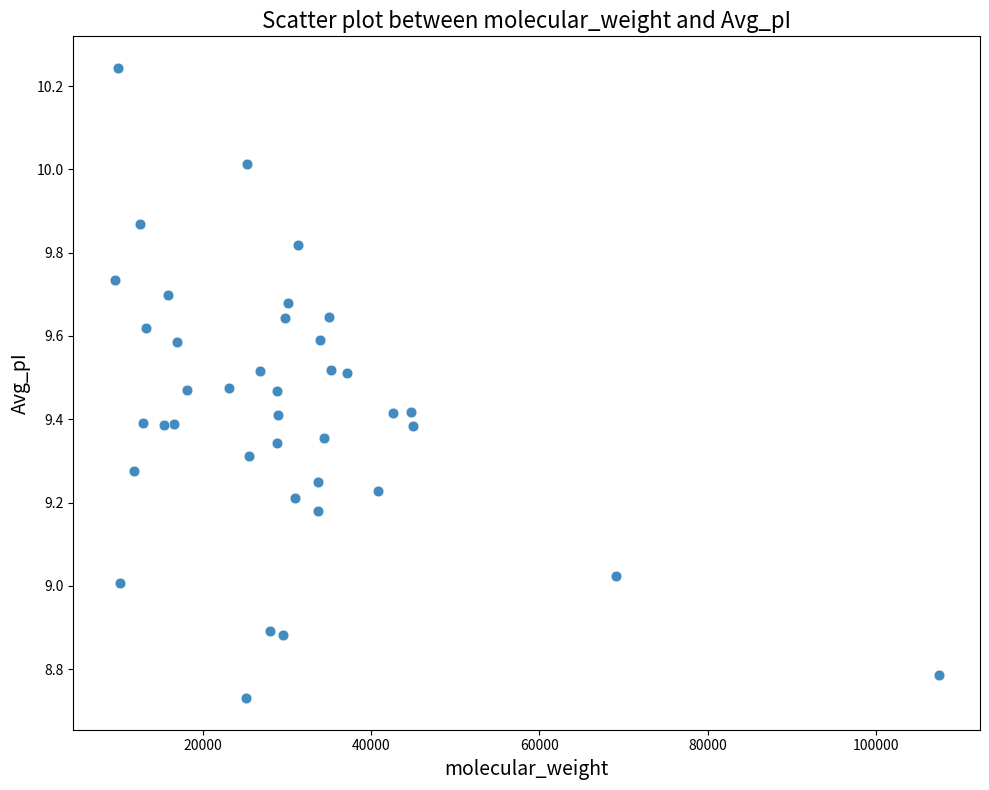

What is the range of X values (max minus min)?

97882.3